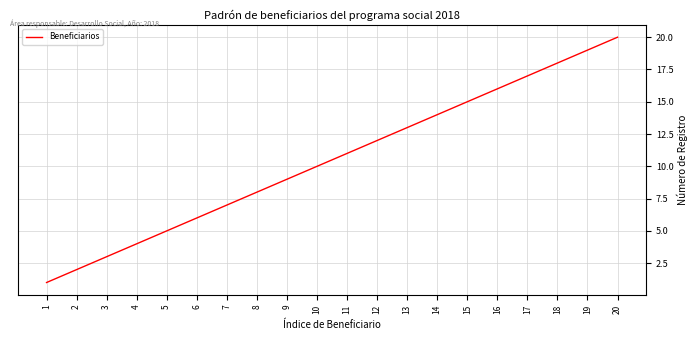

What is the difference between the maximum and second lowest values?

18